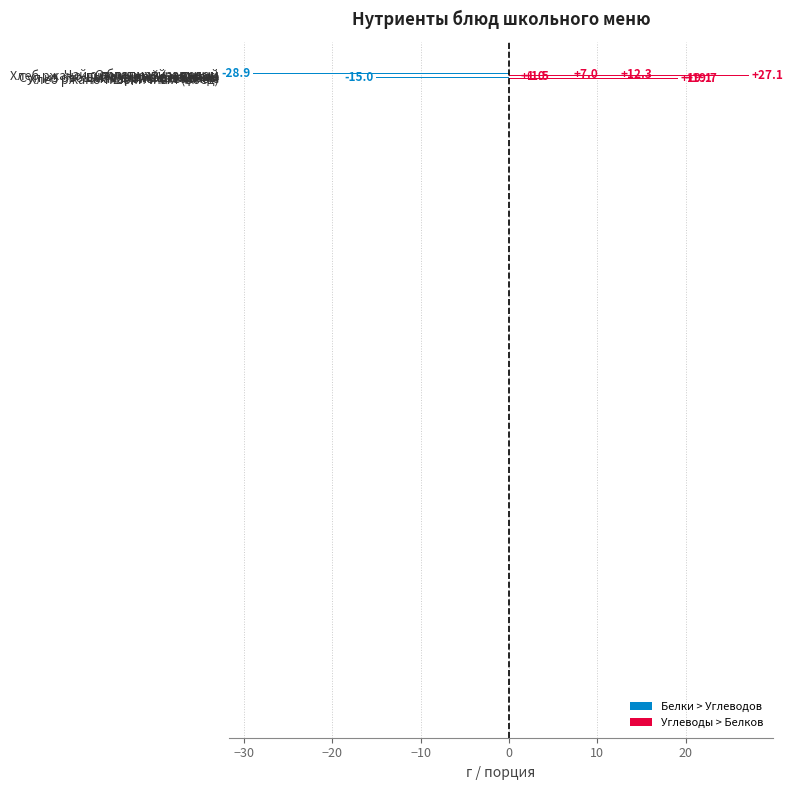

How many values are below 7?

4